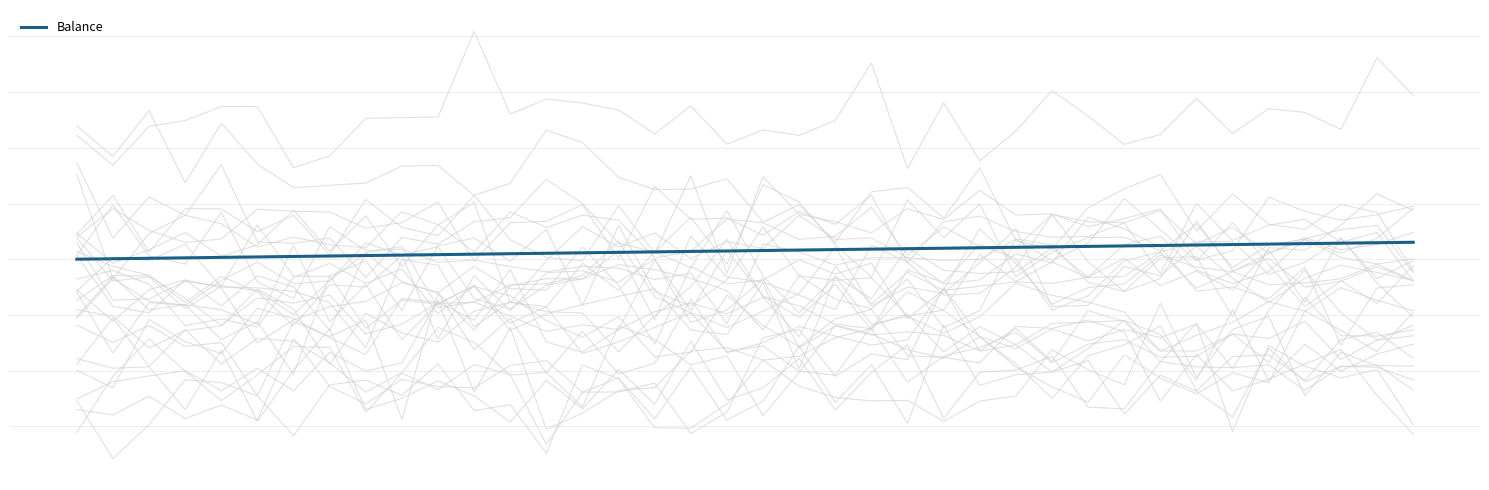

Which has a higher value, 17 or 37?

37